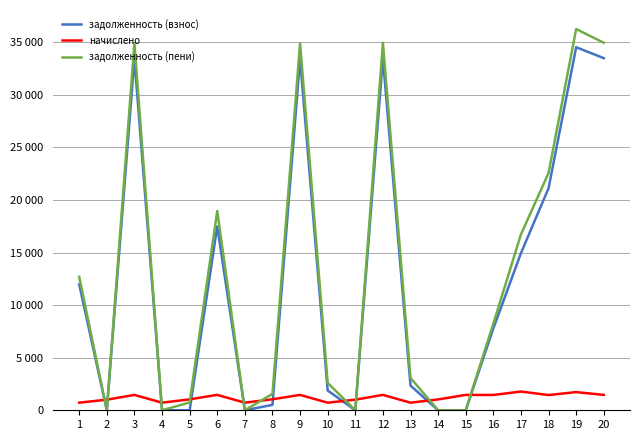

The начислено series shows 2357.7 at 15. True or false?

False